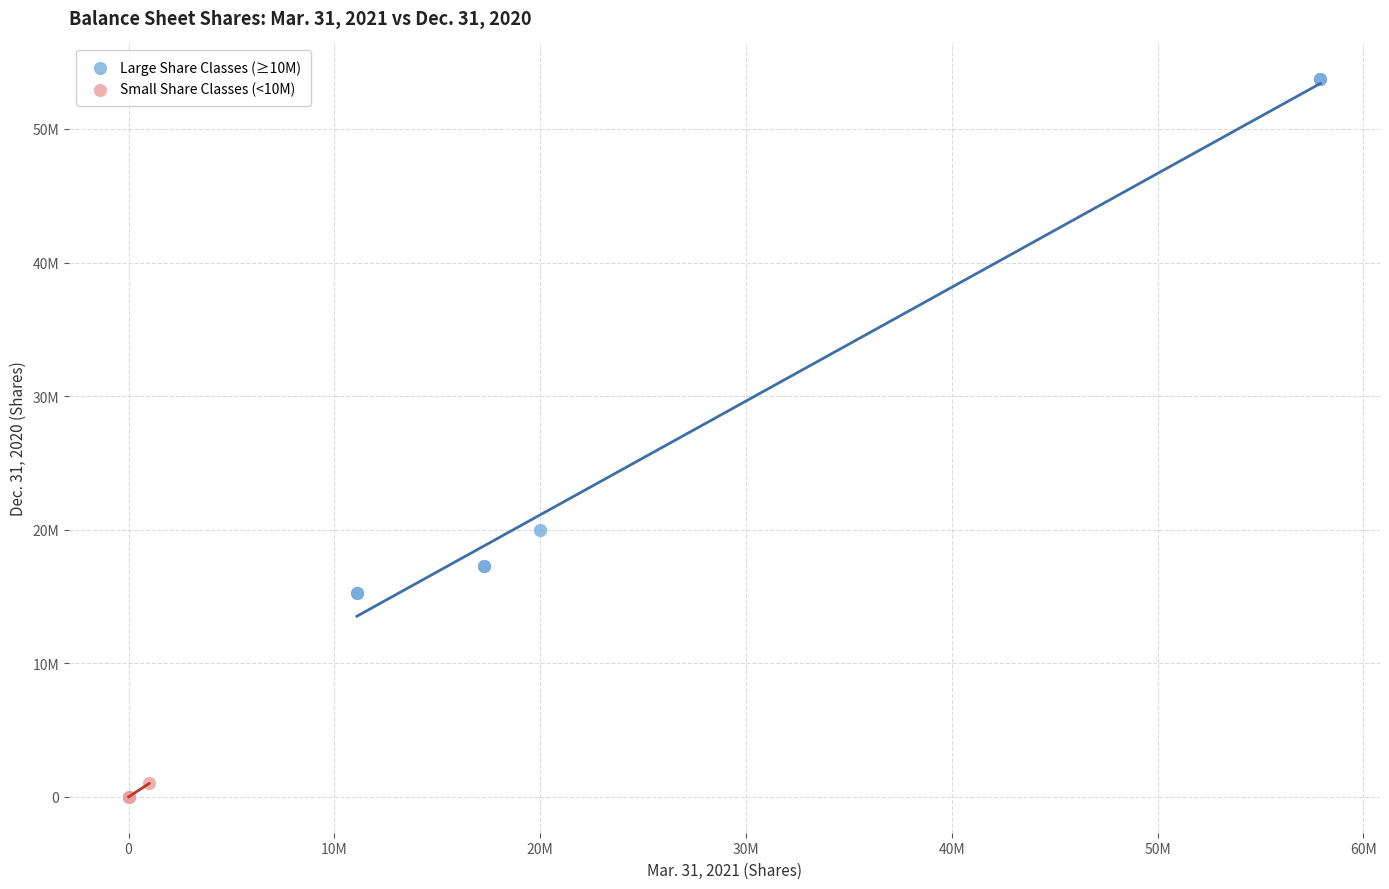

Which series has the largest Y range (max minus min)?

Large Share Classes (≥10M)